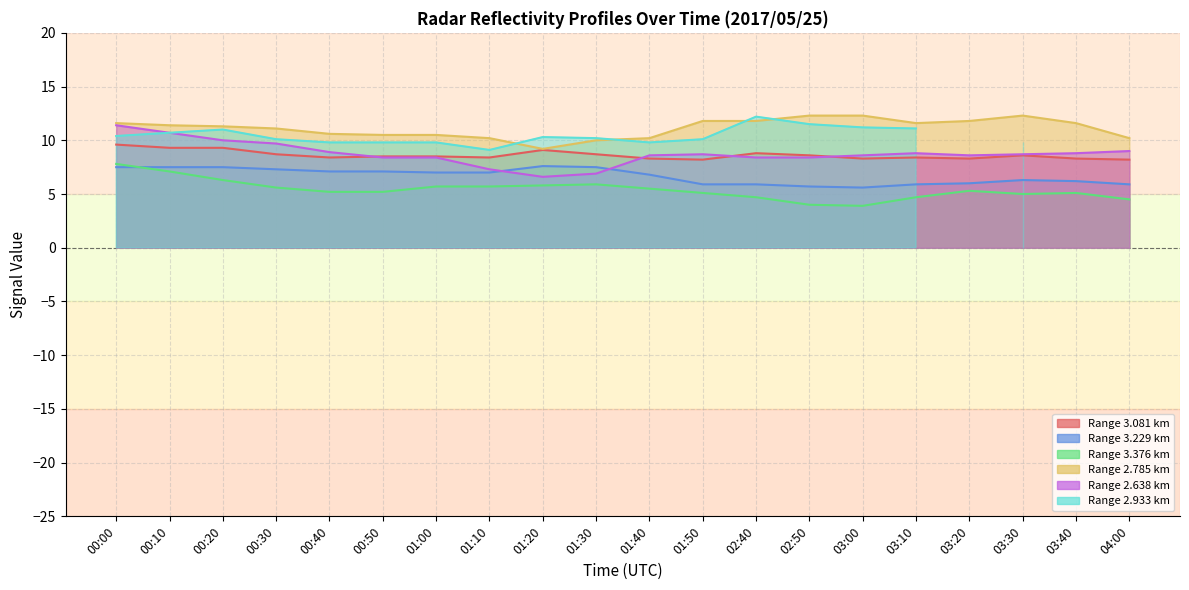

What is the label of the 19th point from the right?

00:10